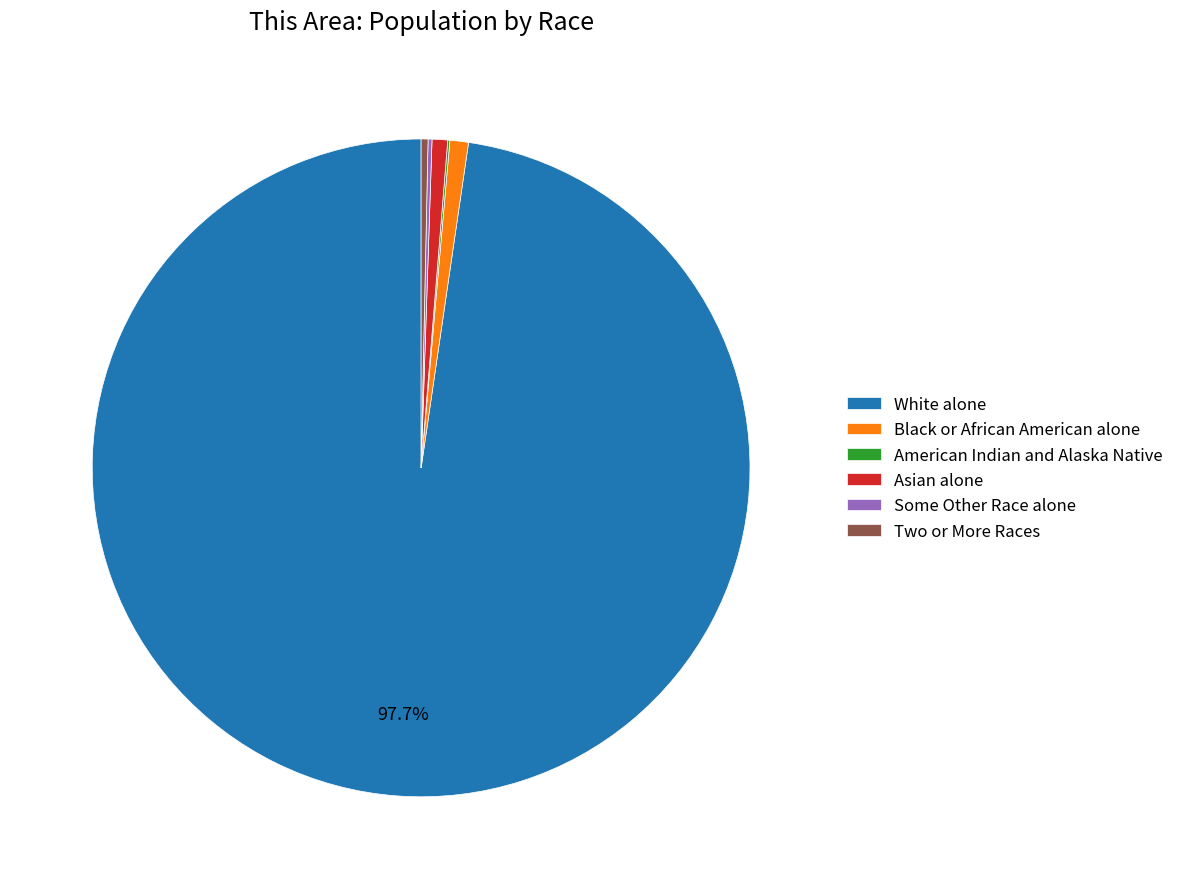

What is the largest slice in the pie chart?

White alone